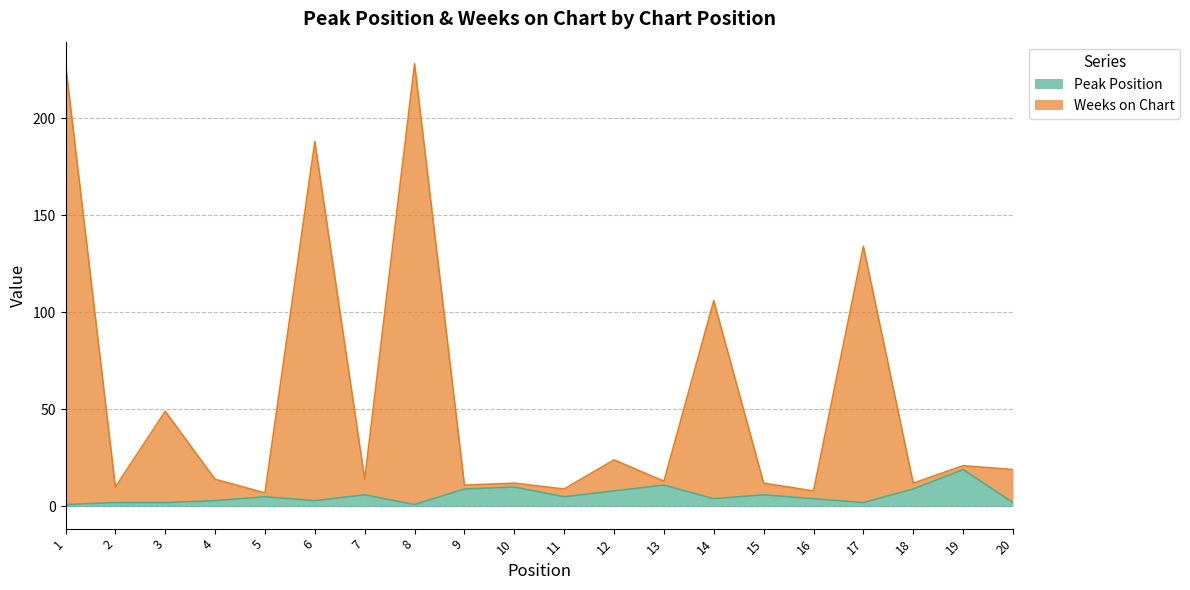

Where does the Peak Position series first go above 5?

7